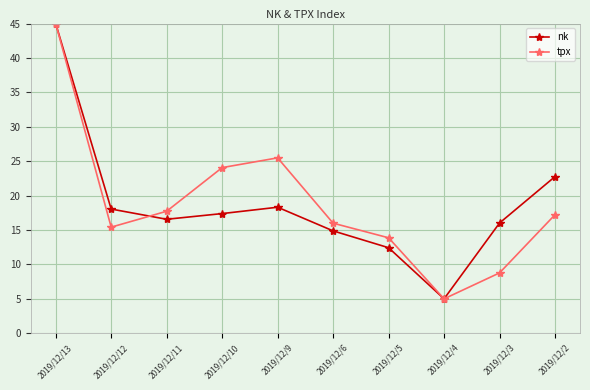

Is the value of tpx at 2019/12/3 greater than the value of nk at 2019/12/12?

No